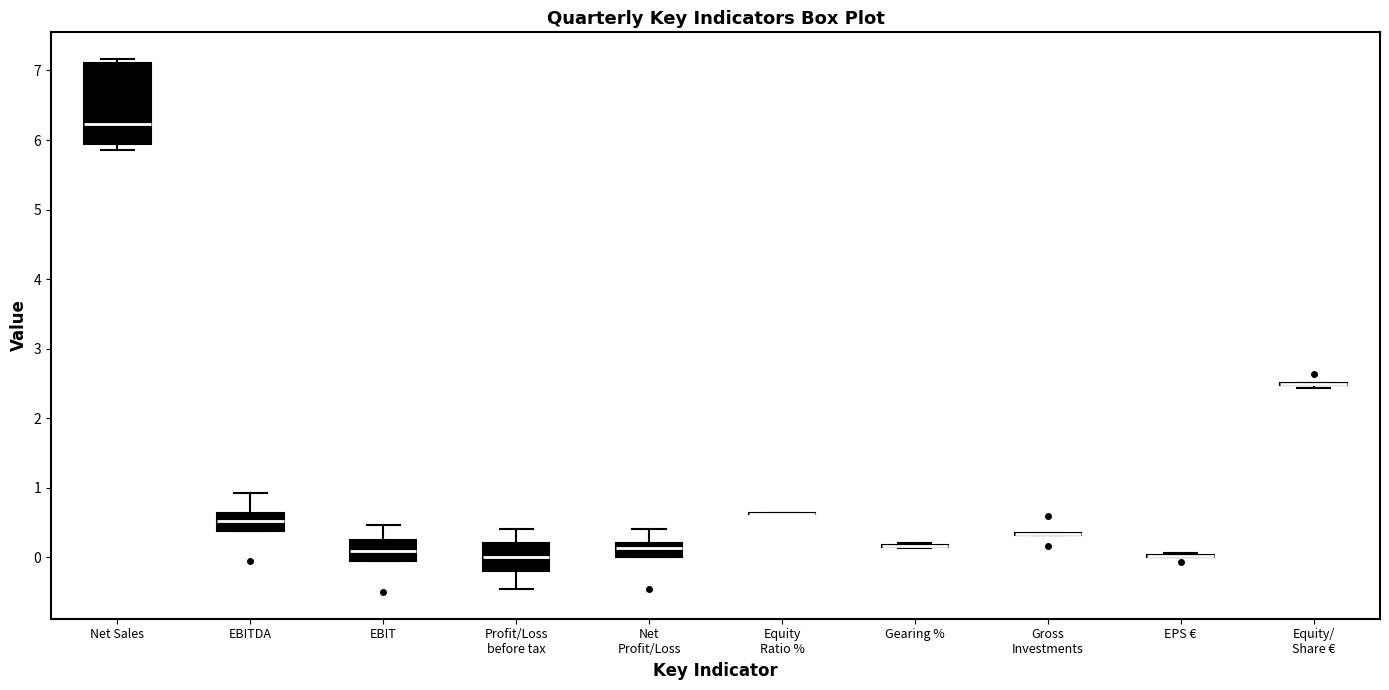

Where is the lower edge of the box for Net Sales on the y-axis? The values are not printed on the chart, so give them approximately, as read against the axis.

5.9